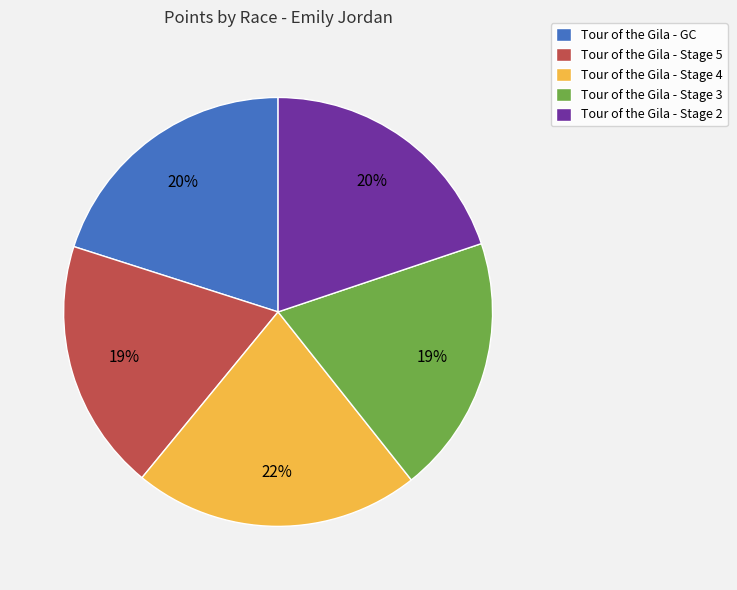

Which category has the biggest portion of the pie?

Tour of the Gila - Stage 4